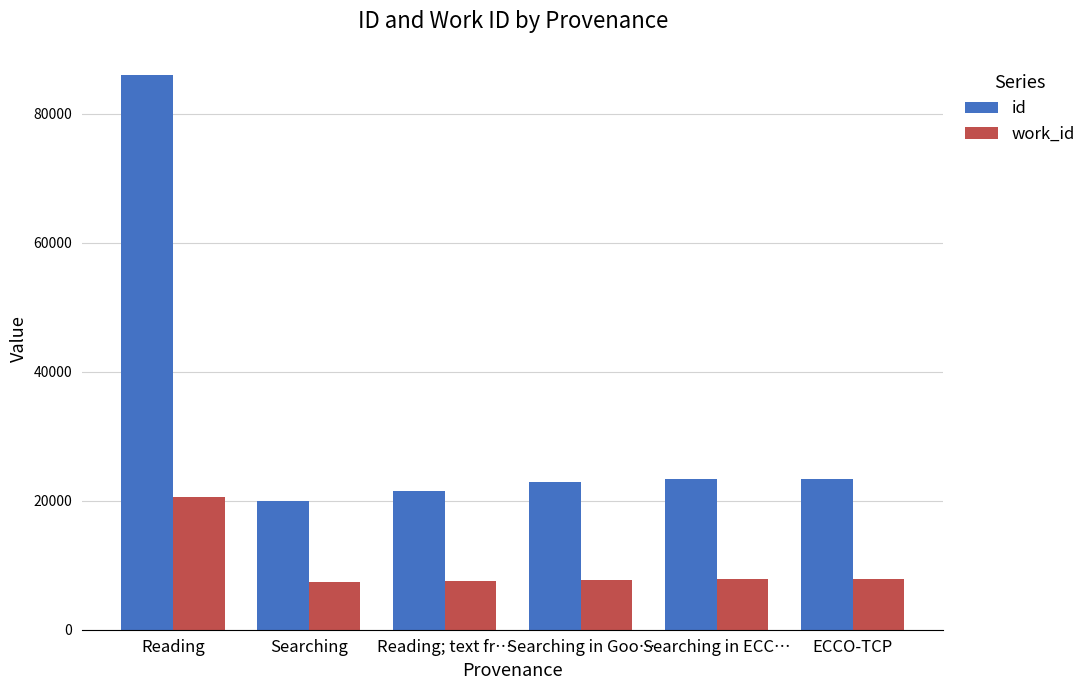

What is the difference between the maximum and minimum values in the id series?

66017